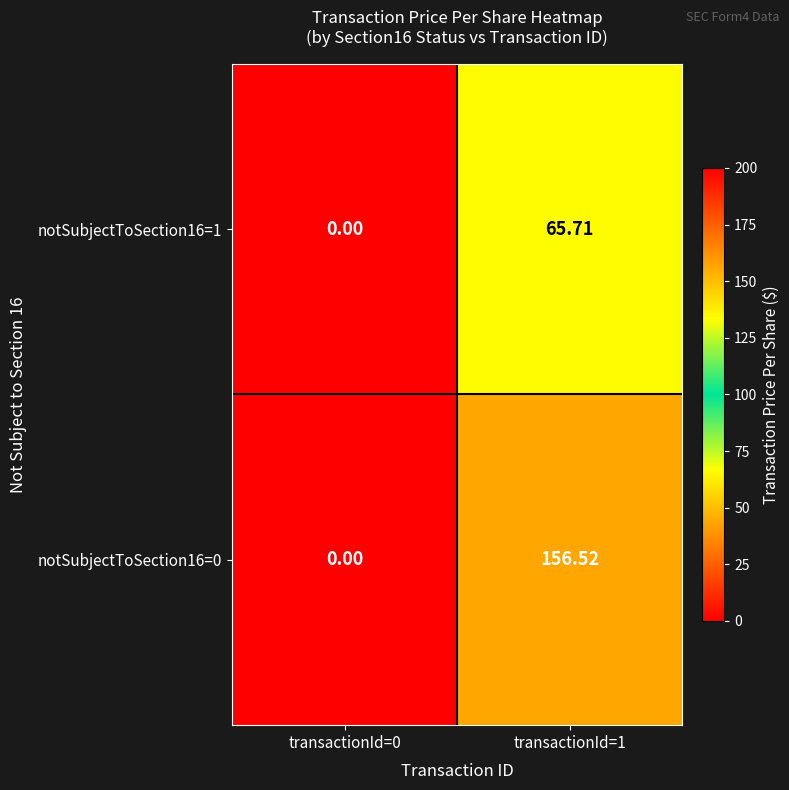

How many series are shown in this chart?

2